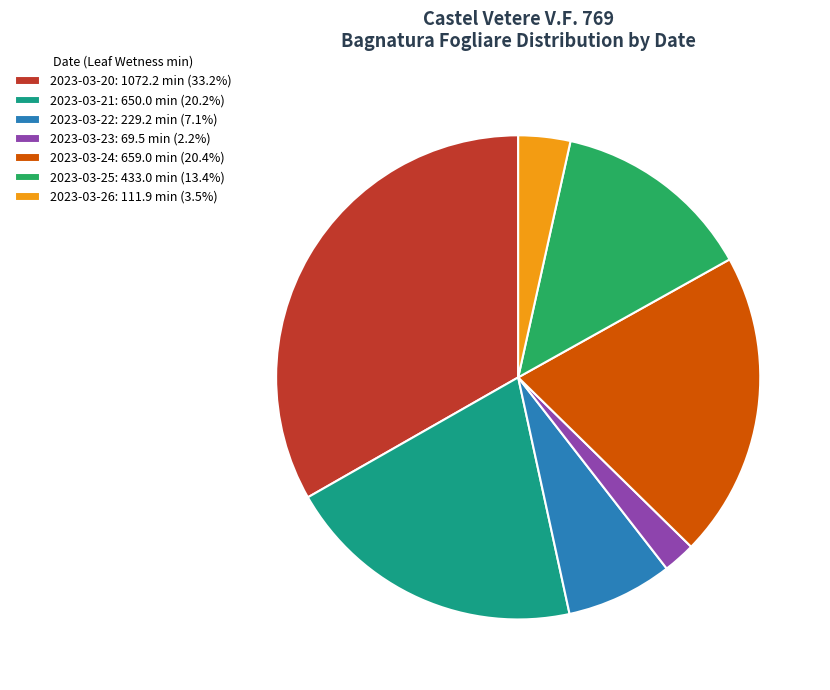

Approximately how many times larger is the value at 2023-03-22: 229.2 min (7.1%) compared to 2023-03-21: 650.0 min (20.2%)?

0.4